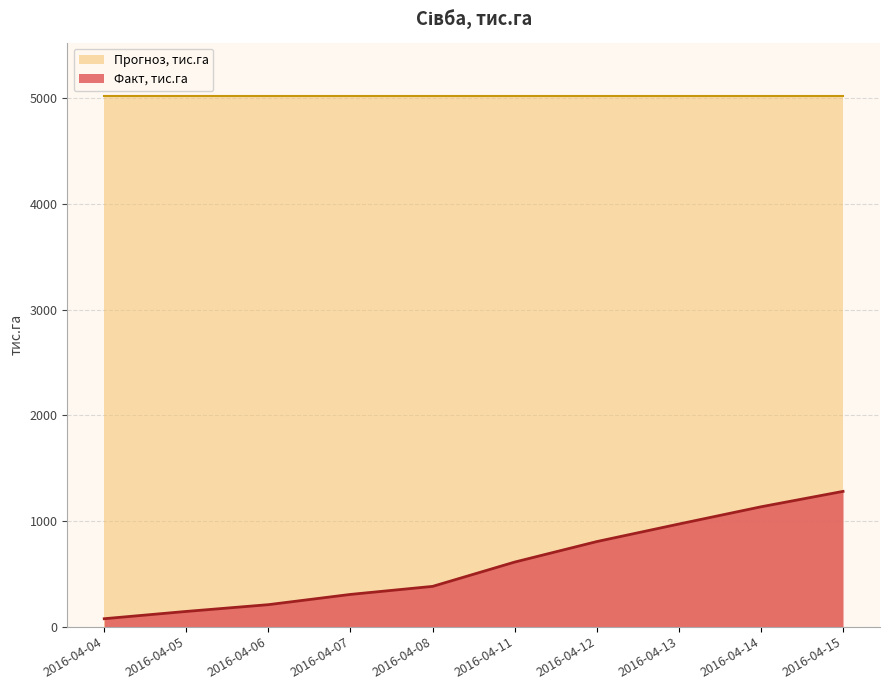

Rank the categories by value from lowest to highest.

2016-04-04, 2016-04-05, 2016-04-06, 2016-04-07, 2016-04-08, 2016-04-11, 2016-04-12, 2016-04-13, 2016-04-14, 2016-04-15